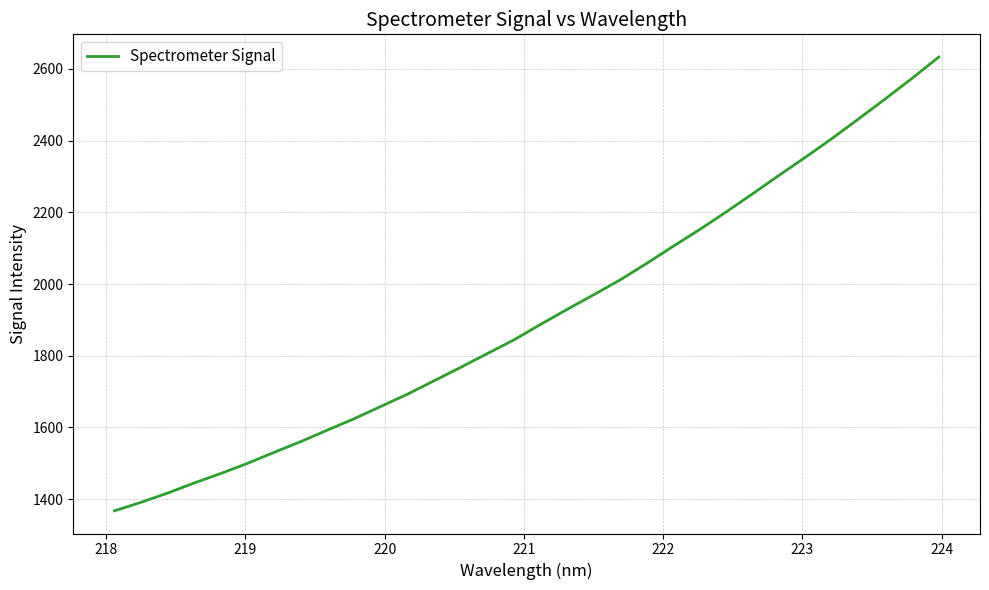

What is the maximum value shown in the chart?

2633.4